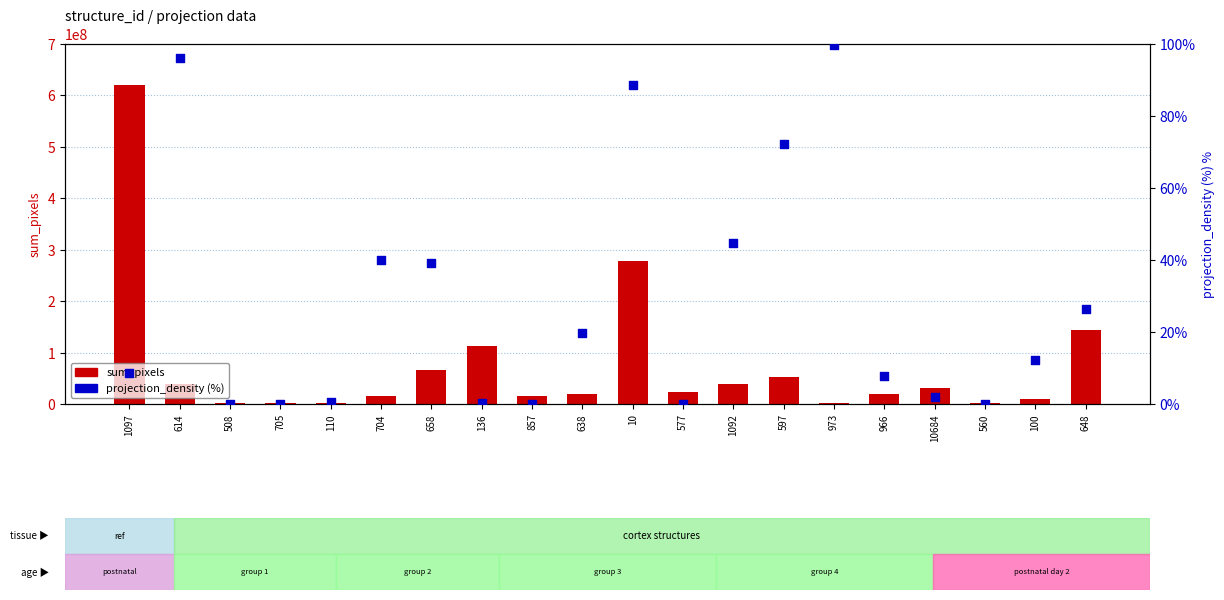

Is the value of projection_density (%) at 100 greater than the value of sum_pixels at 597?

No